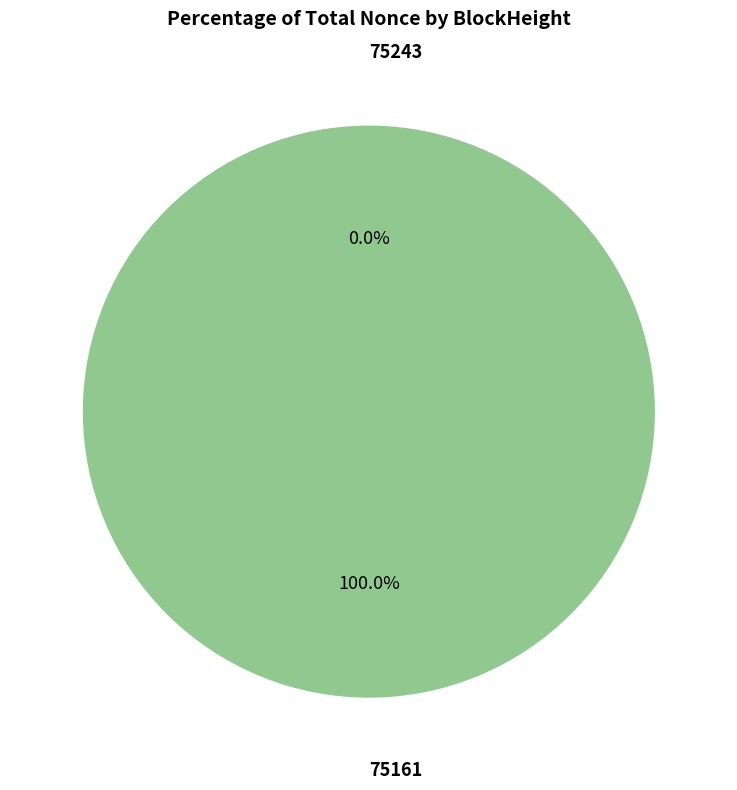

To the nearest percent, what is the difference between the 75243 and 75161 slice percentages?

100%